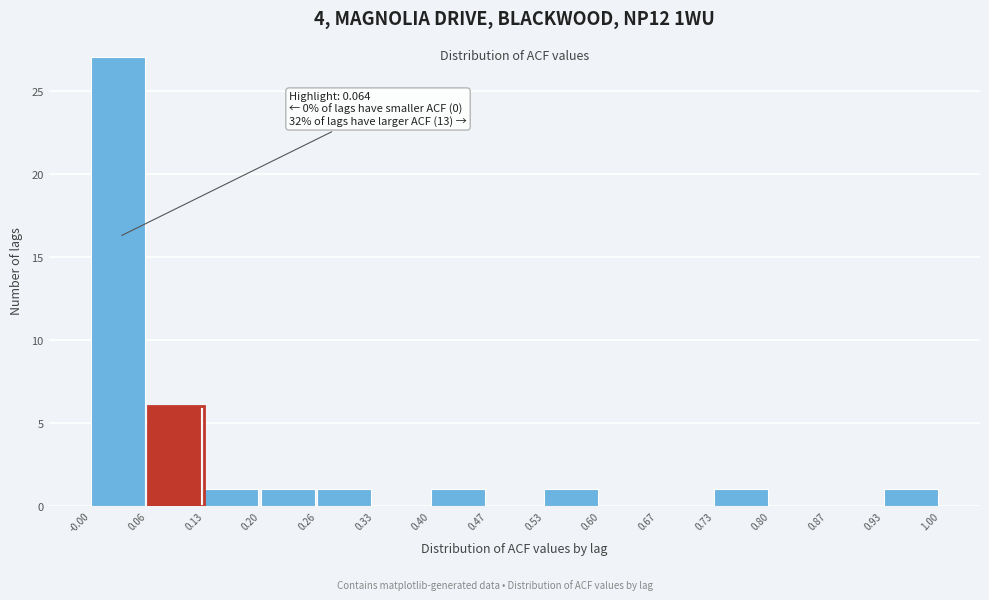

Which range on the x-axis has the tallest bar?

-0.00 to 0.06